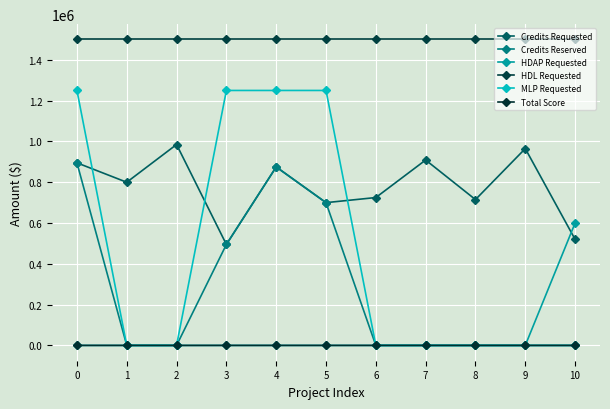

Which series has the largest range (max minus min)?

MLP Requested